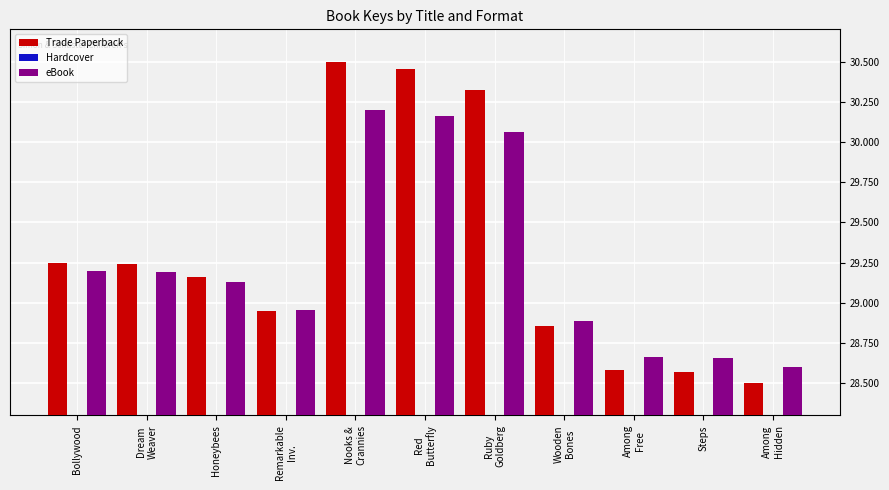

At which label does eBook first exceed 29?

Bollywood